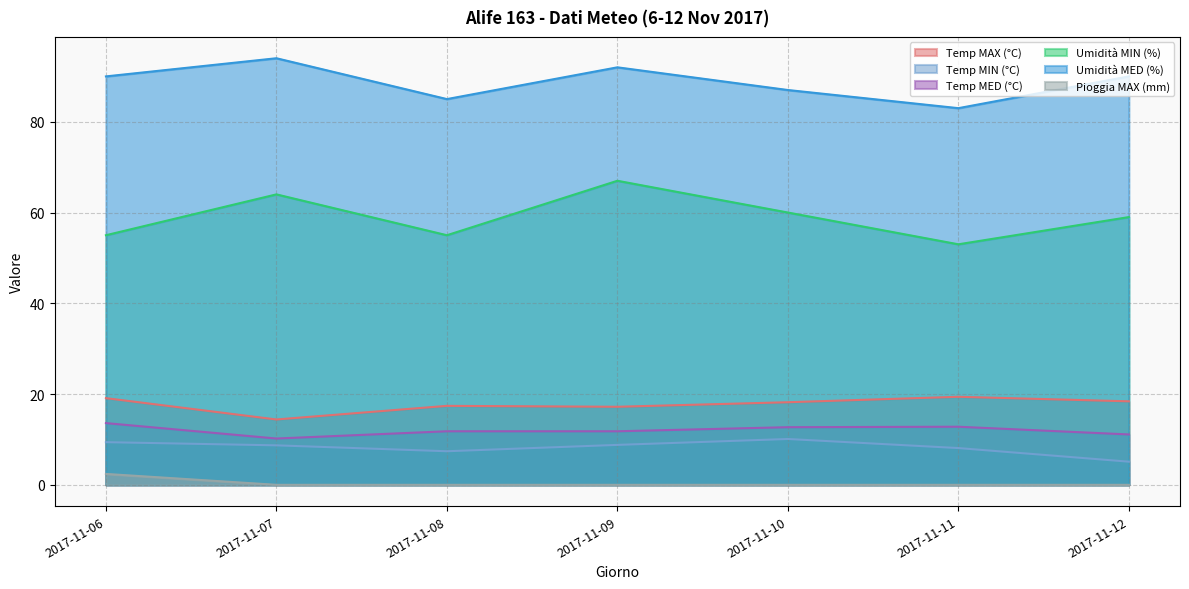

Where is the first local minimum for Temp MAX (°C)?

2017-11-07